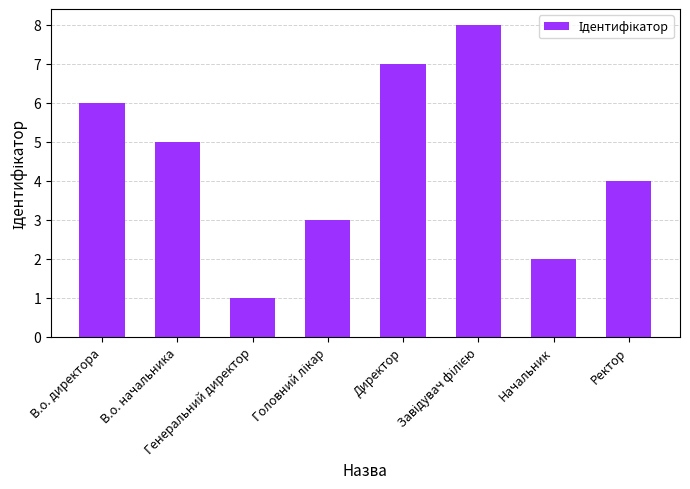

What is the difference between the maximum and minimum values?

7